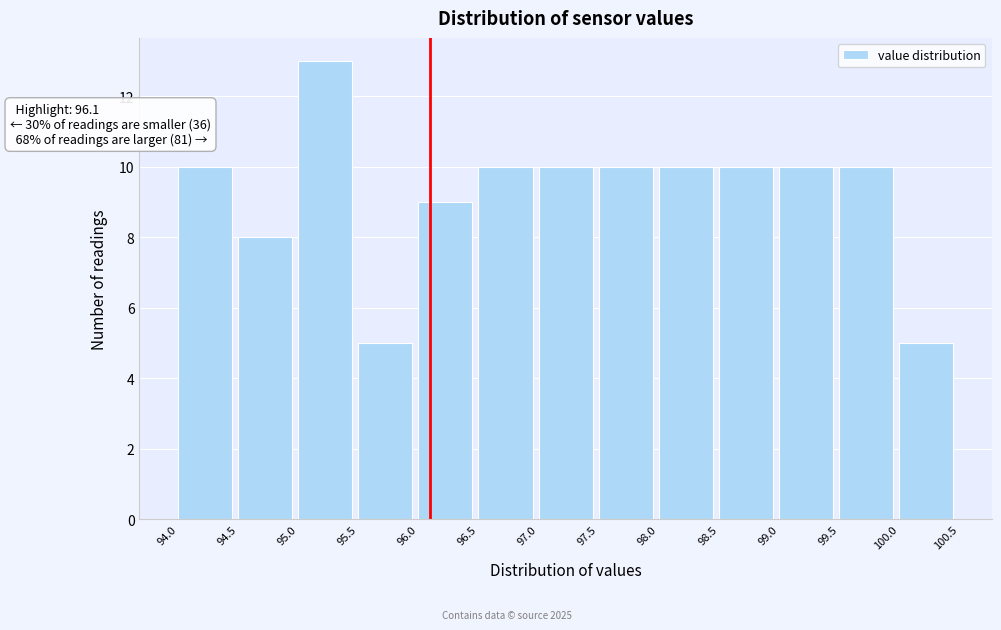

Over which range of the x-axis is the bar tallest?

95.0 to 95.5